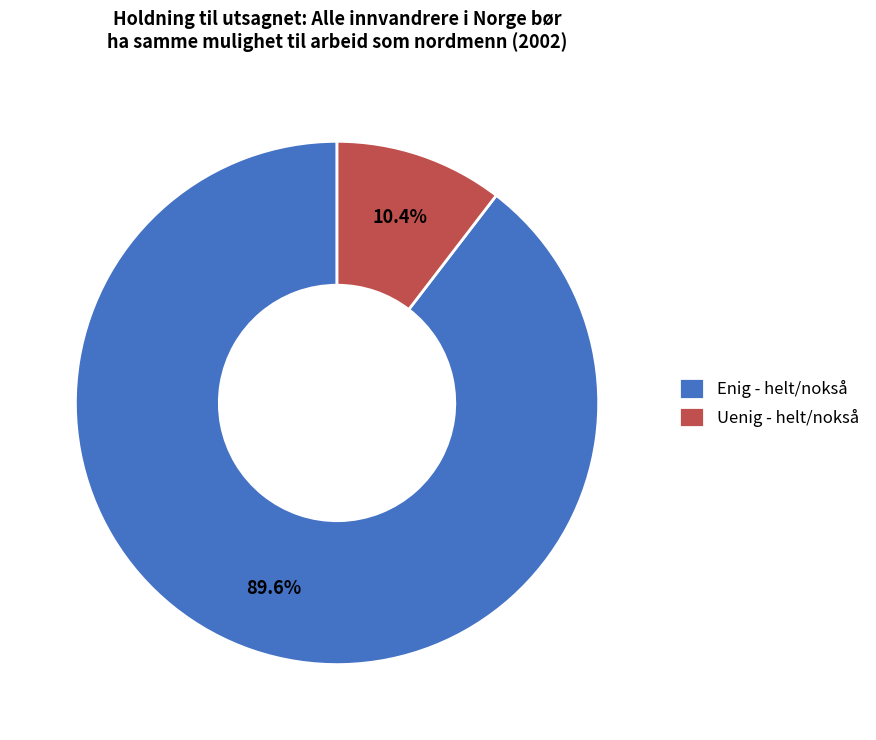

To the nearest percent, what portion does Uenig - helt/nokså represent?

10%